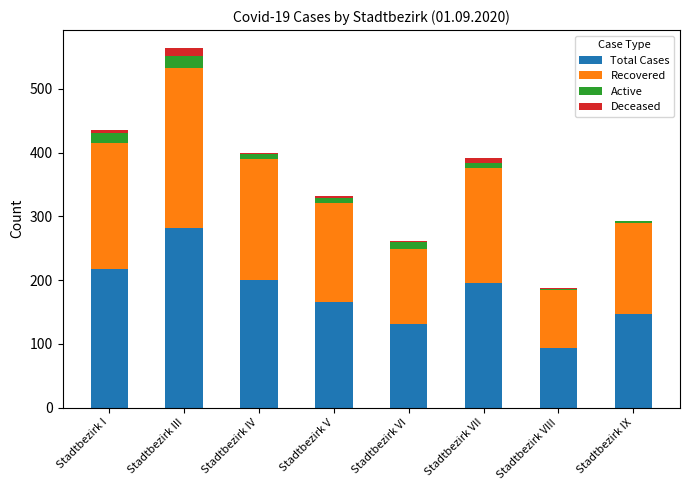

At which category is the sum across all series the highest?

Stadtbezirk III